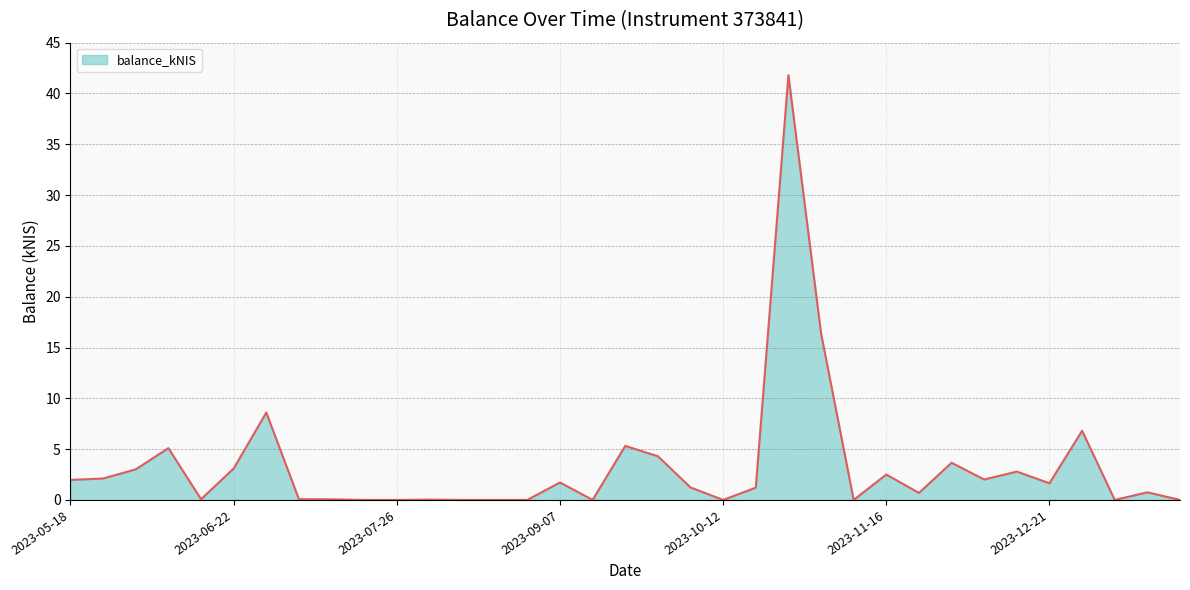

What is the maximum value shown in the chart?

41.8